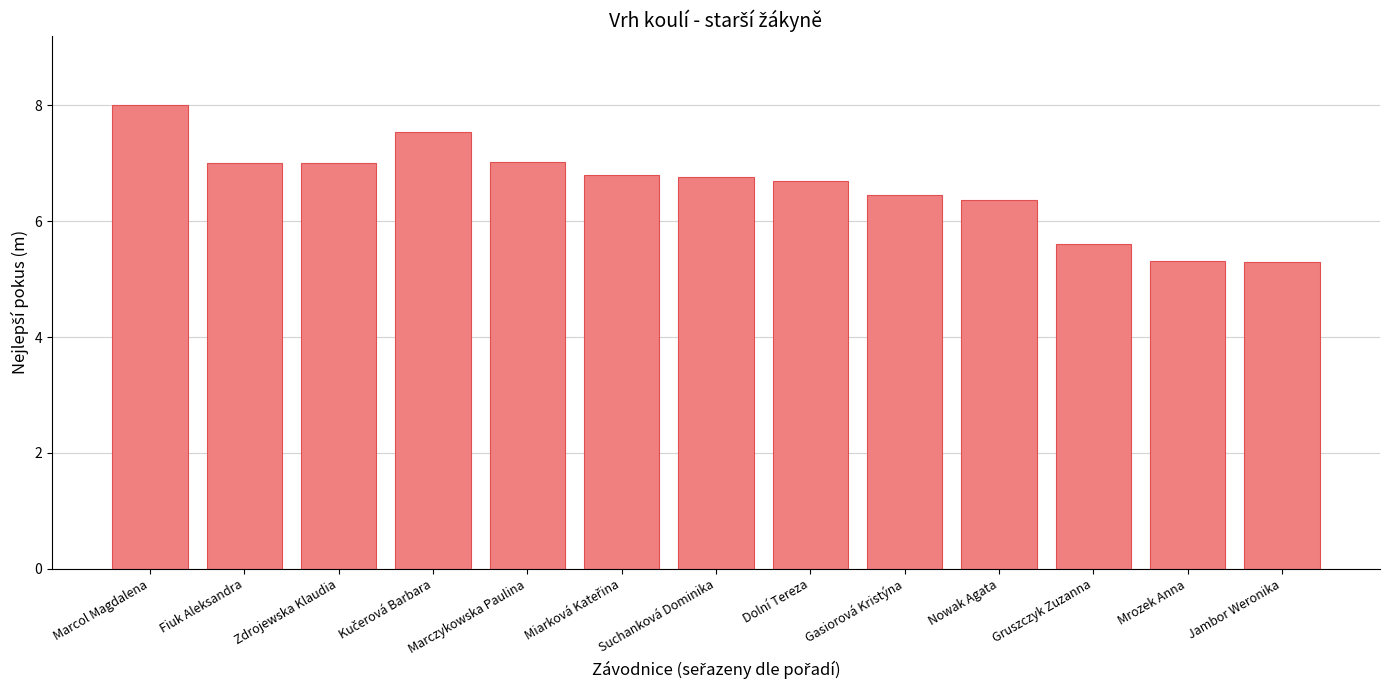

What is the ratio of the value at Suchanková Dominika to the value at Zdrojewska Klaudia?

1.0